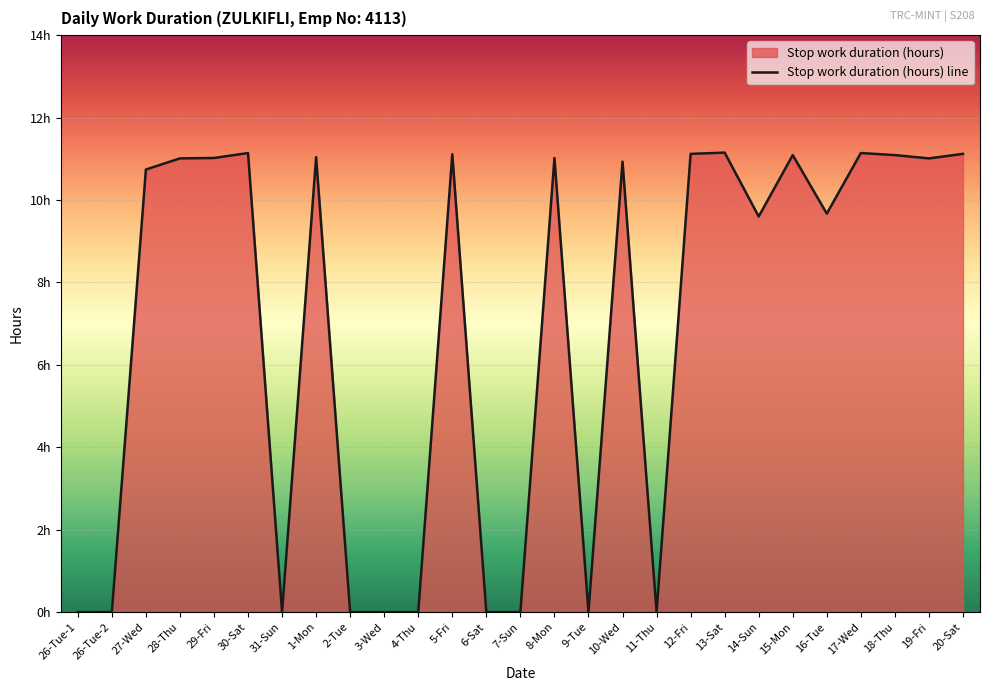

The chart shows a value of 16.3 at 13-Sat. True or false?

False